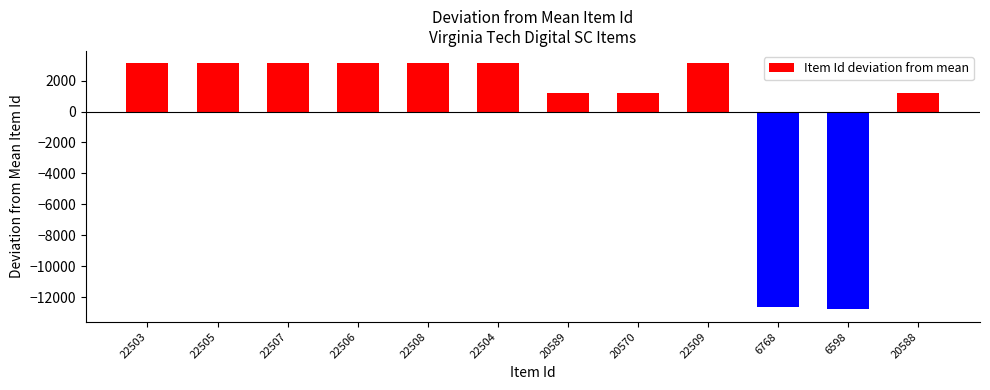

How many negative values are there?

2